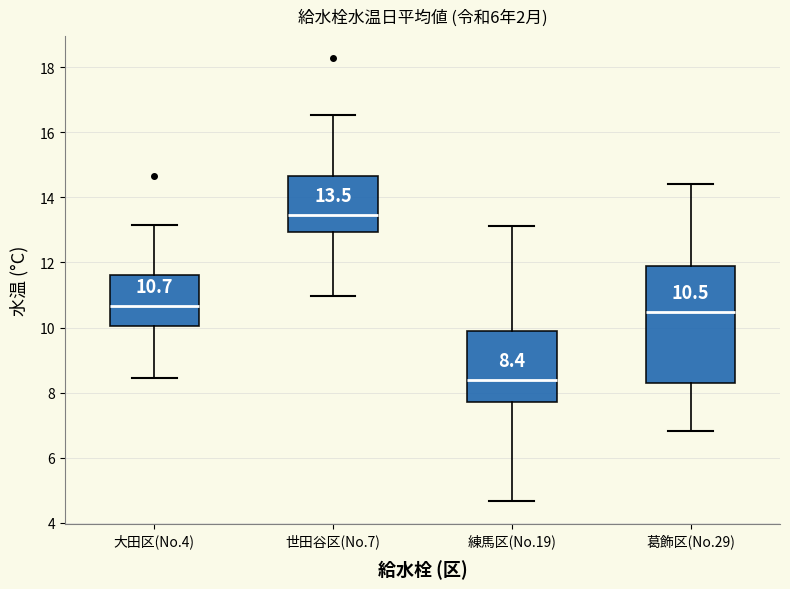

Which box has the lowest median line?

練馬区(No.19)